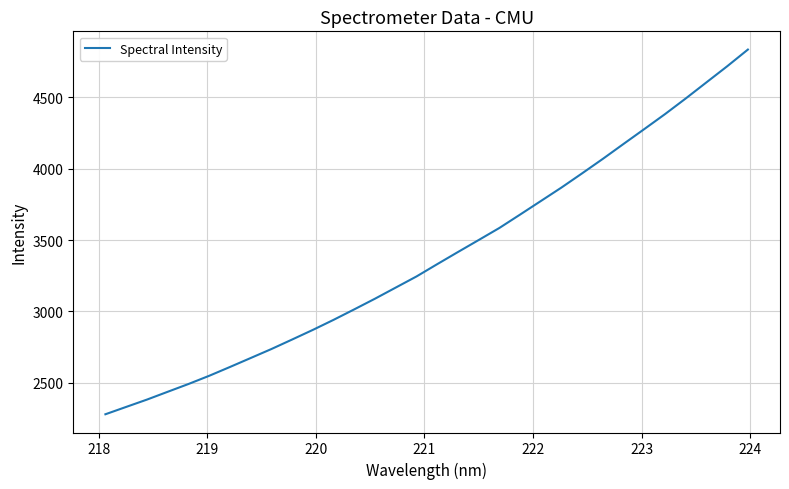

What is the greatest value displayed?

4833.3